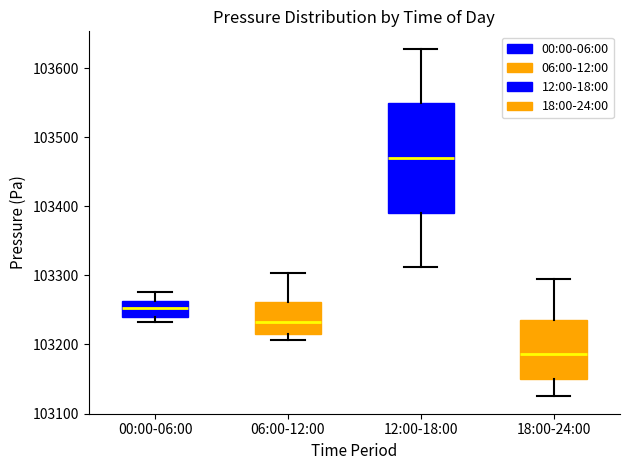

Reading left to right, transcribe this box plot: for each box, give where its median line is, the range the box spans, and where its two whiskers end, as read against the y-axis. The values are not printed on the chart, so give them approximately, as read against the axis.

00:00-06:00: median 103250, box 103240 to 103260, whiskers 103230 to 103280
06:00-12:00: median 103230, box 103210 to 103260, whiskers 103210 (just below the box's lower edge) to 103300
12:00-18:00: median 103470, box 103390 to 103550, whiskers 103310 to 103630
18:00-24:00: median 103190, box 103150 to 103240, whiskers 103120 to 103300